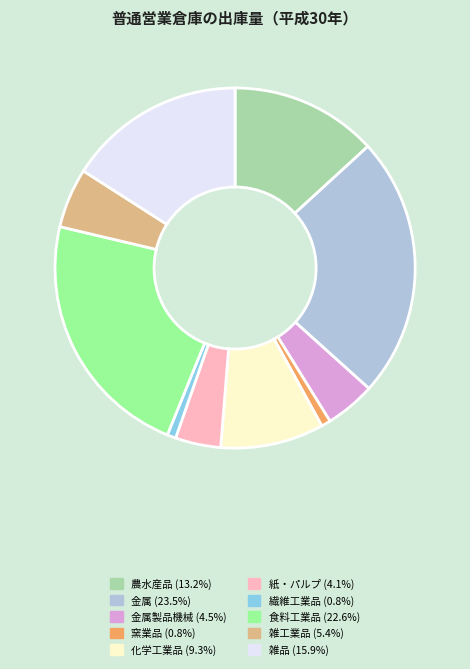

Count the number of slices in the pie.

10